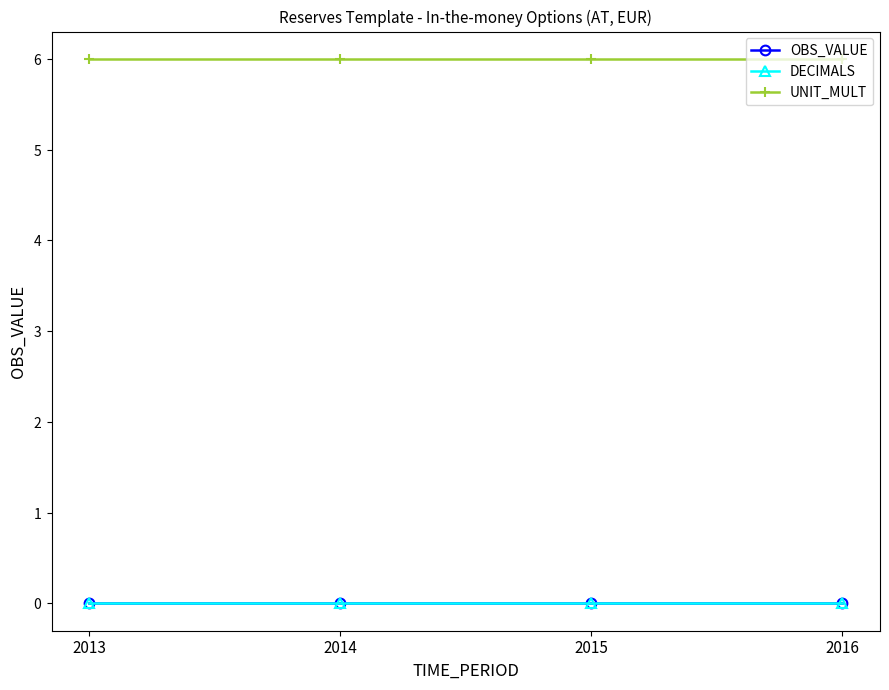

Does the chart have visible grid lines?

No